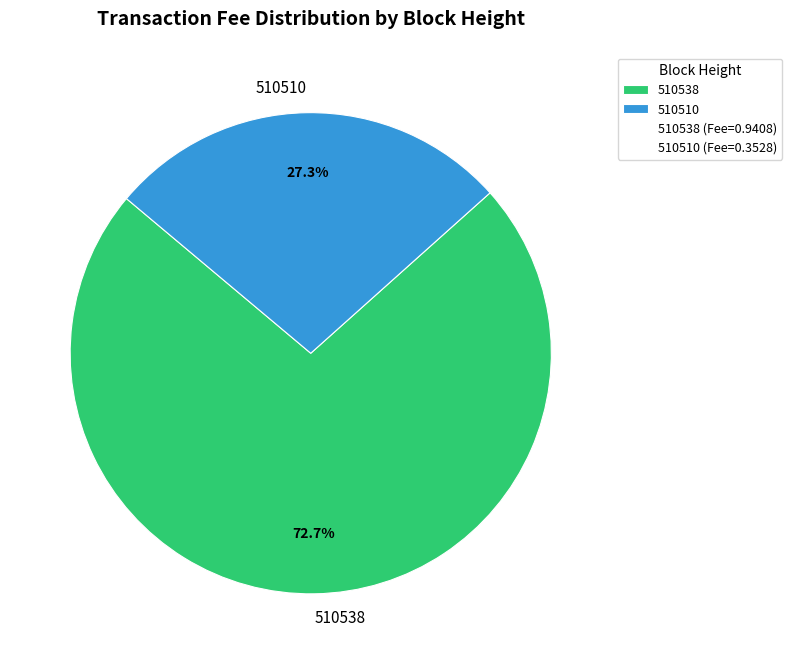

Is there a majority slice in this chart?

Yes